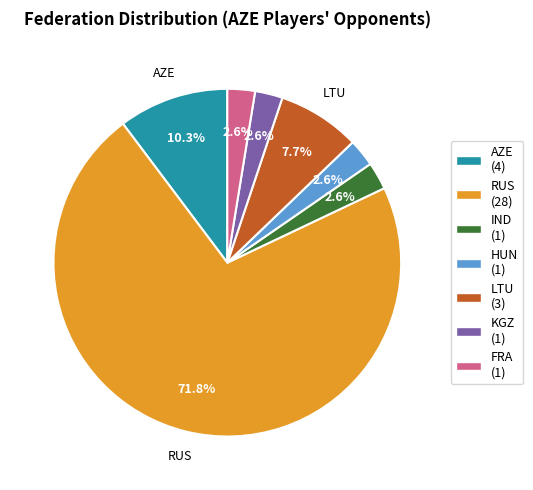

Does any single category account for the majority?

Yes